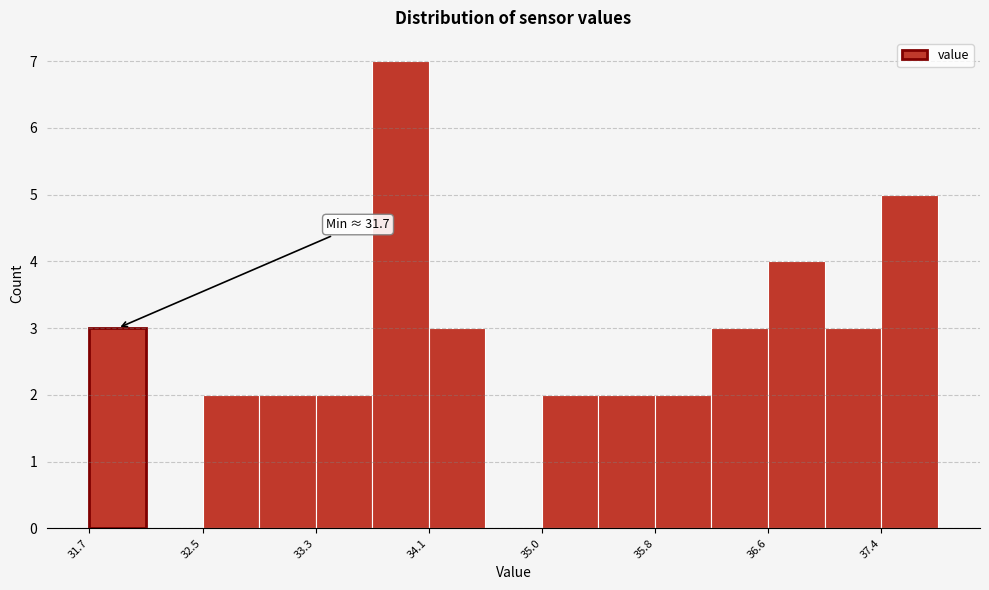

Which range on the x-axis has the tallest bar?

33.7 to 34.1